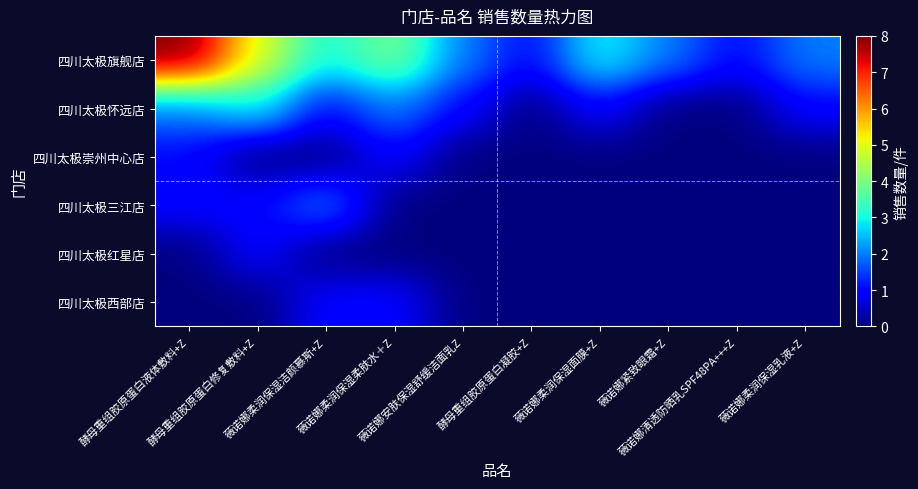

At how many categories does at least one series exceed 4?

2